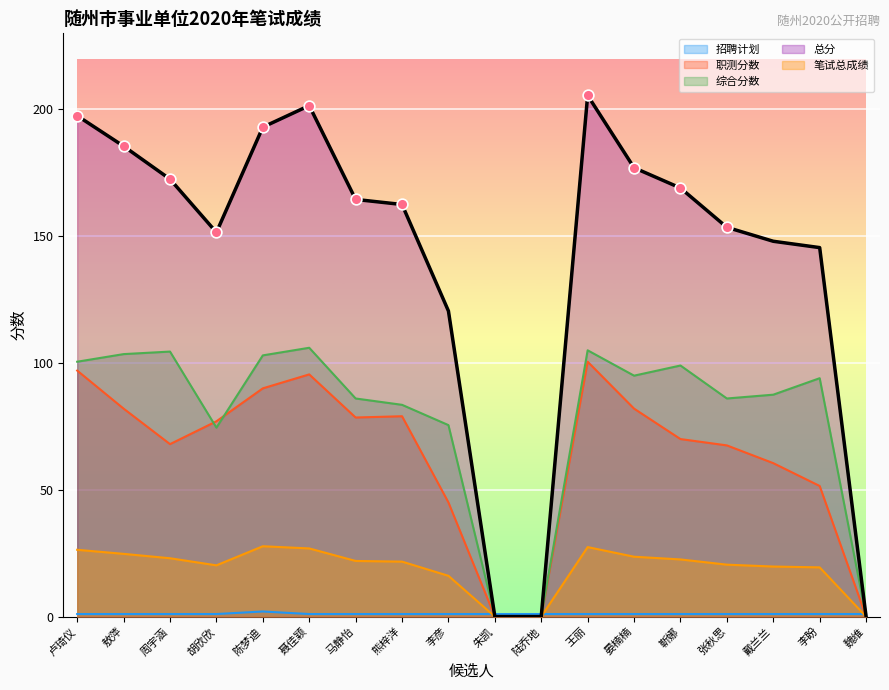

Which series has the largest Y range (max minus min)?

总分